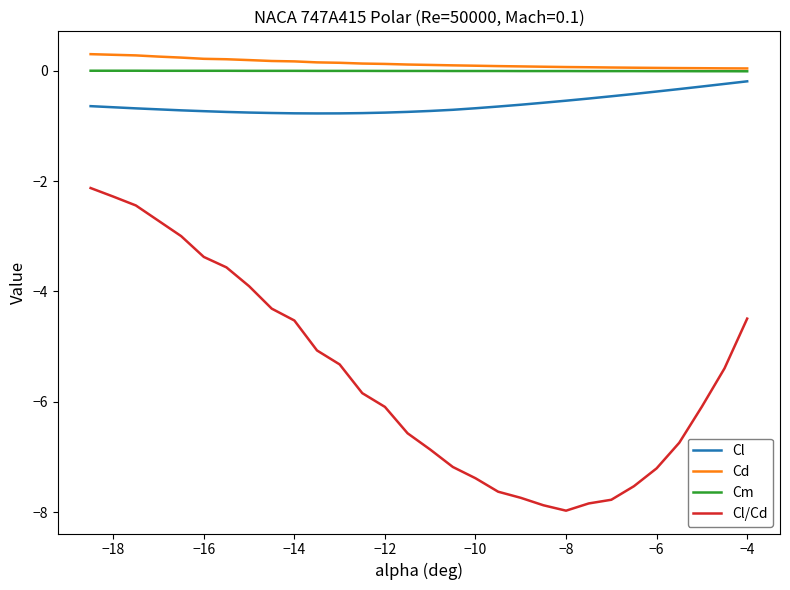

True or false: Cl and Cl/Cd intersect in this chart.

False